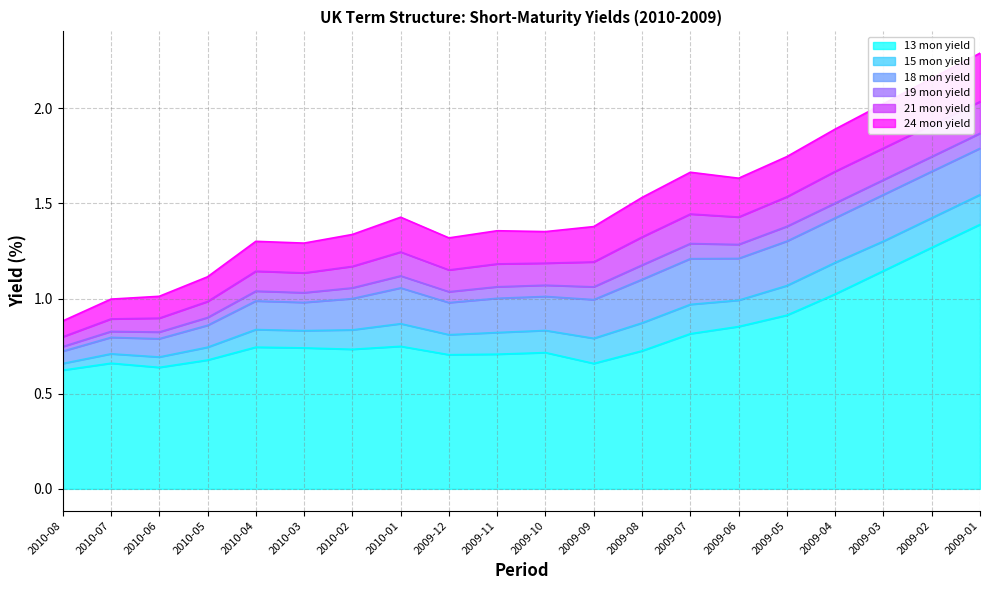

What is the sum of the 24 mon yield values at 2009-06 and 2010-08?

2.5